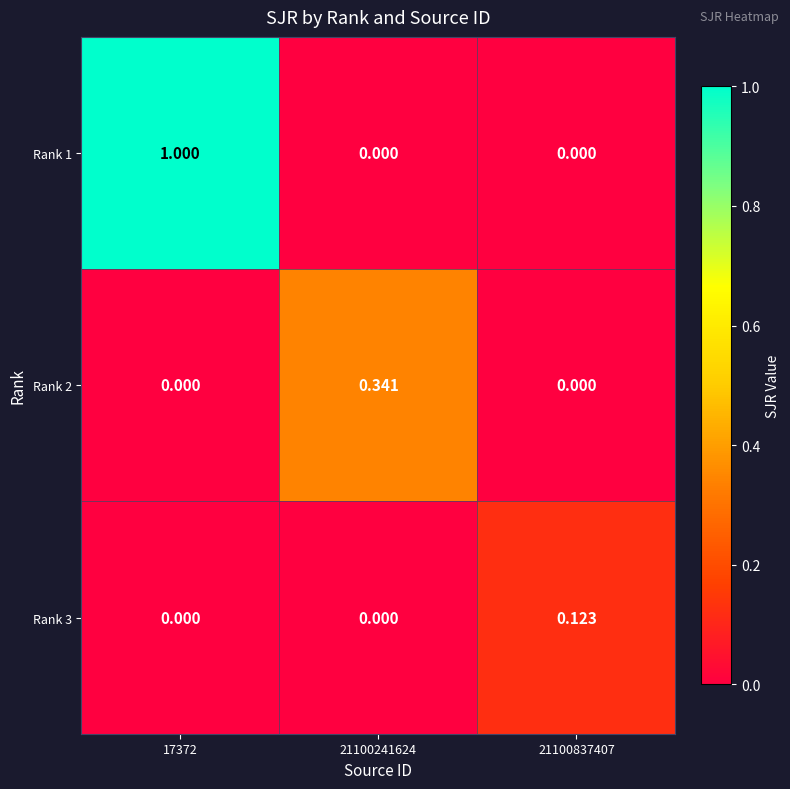

What is the difference between the highest and lowest values at 17372?

1.0